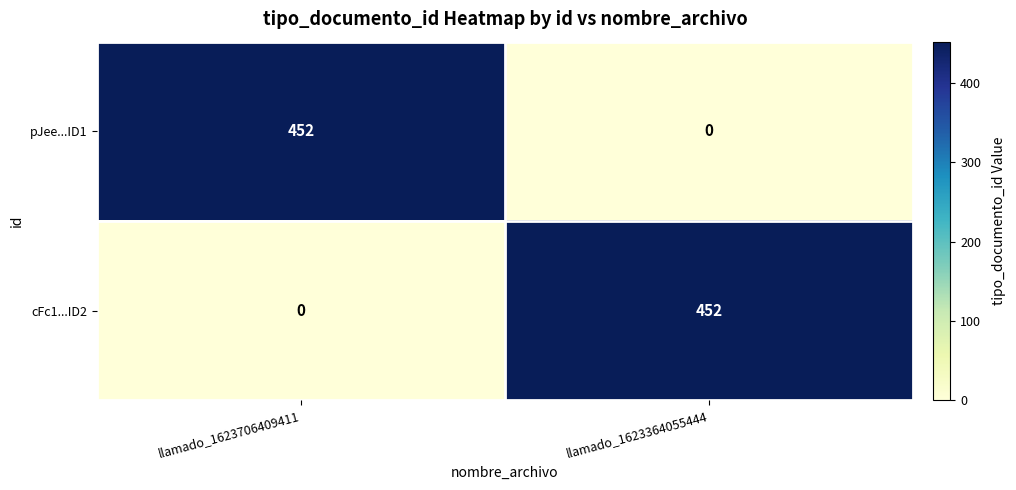

What is the spread (max minus min) of values at llamado_1623364055444?

452